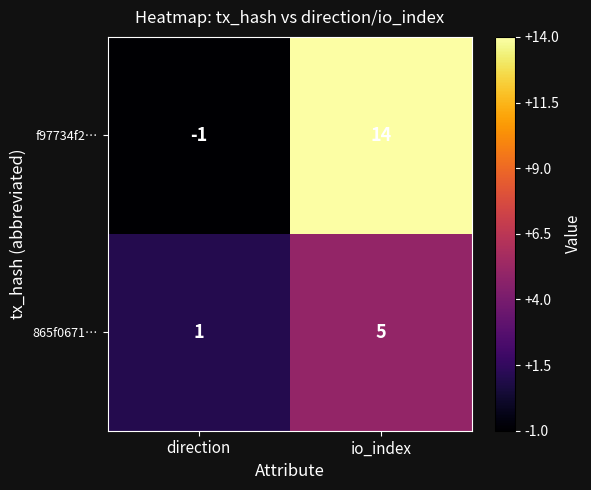

List the series in order of their peak value, highest first.

f97734f2…, 865f0671…